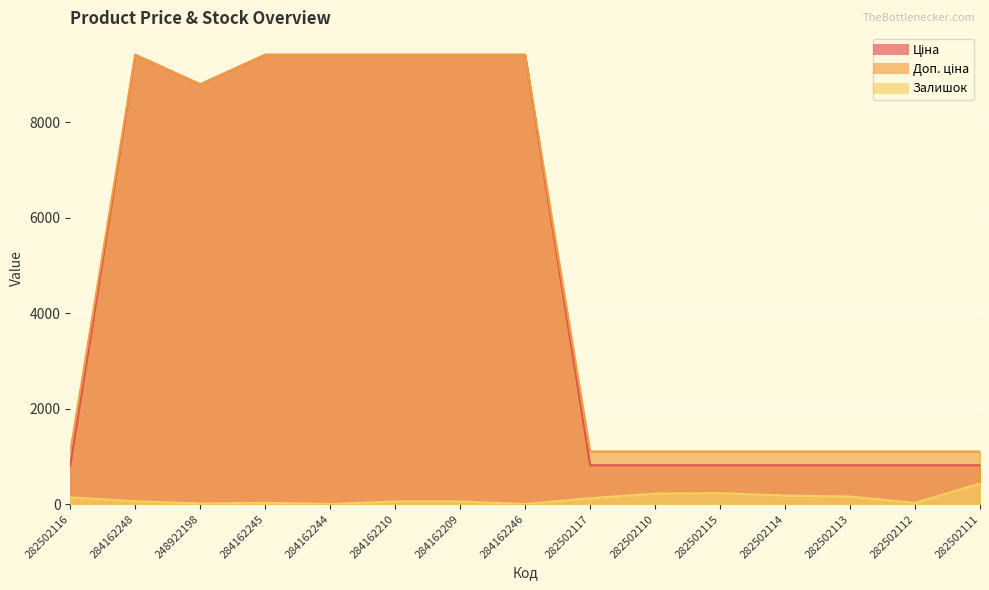

Which series has the largest total across all categories?

Доп. ціна